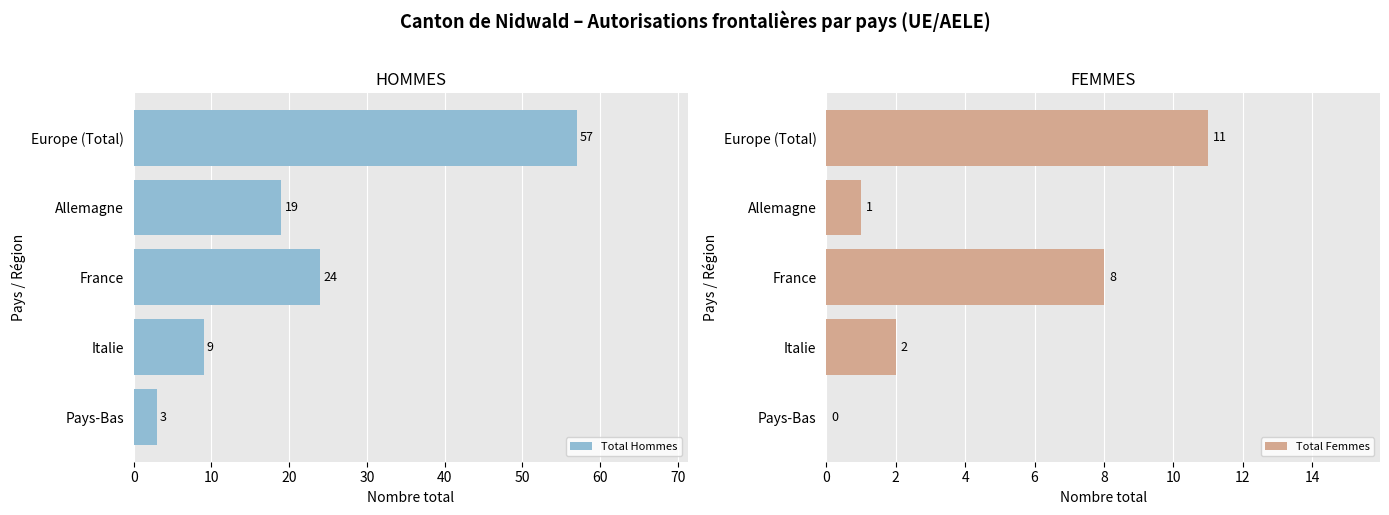

Which series has the widest spread of values?

Total Hommes